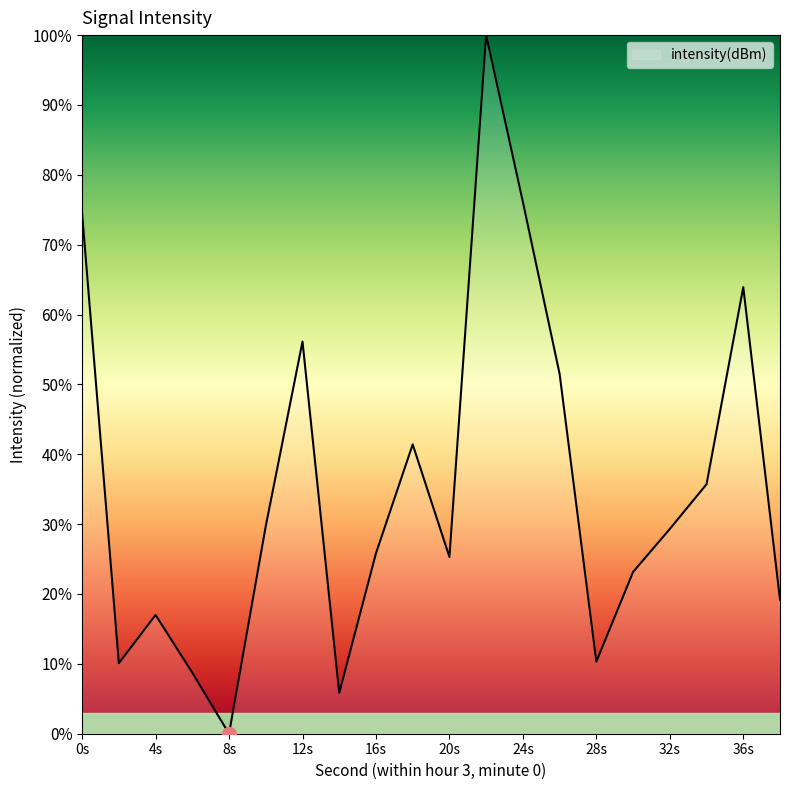

What is the greatest value displayed?

100.0